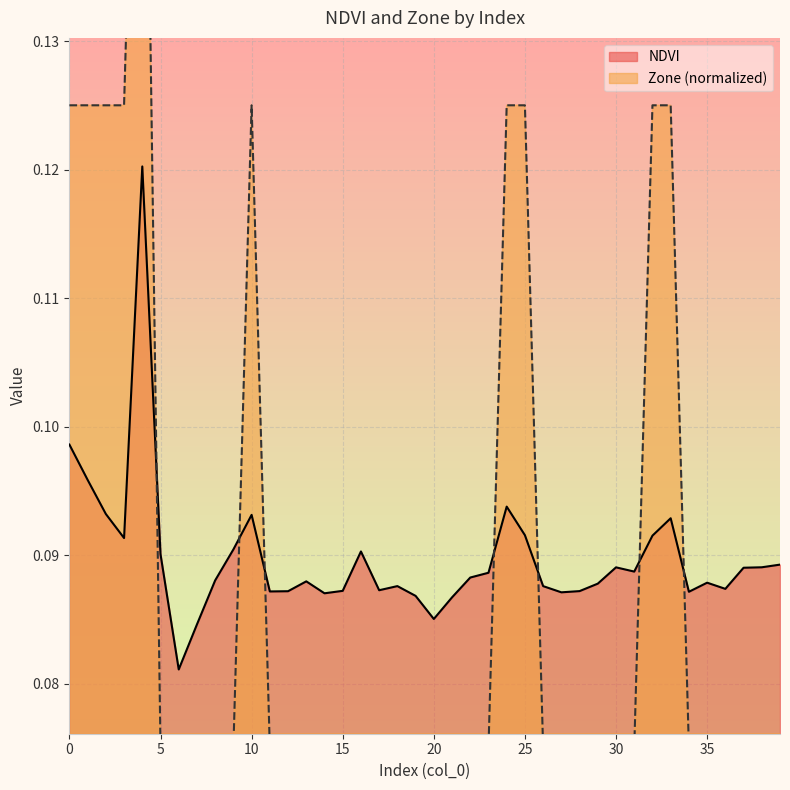

At 39, list the series in order from largest to smallest.

NDVI, Zone